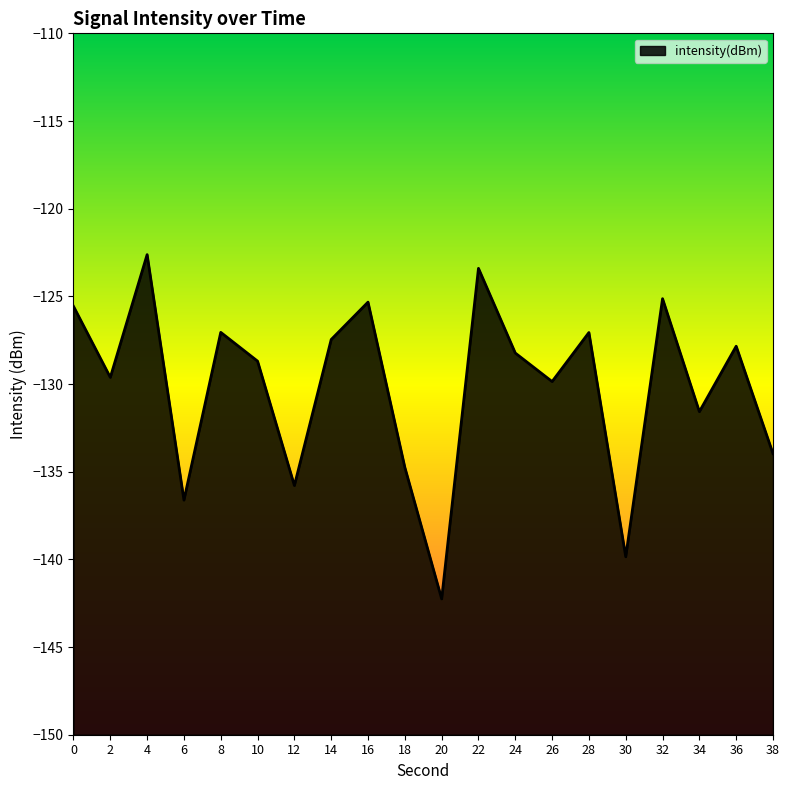

What is the sum of all values?

-2602.7